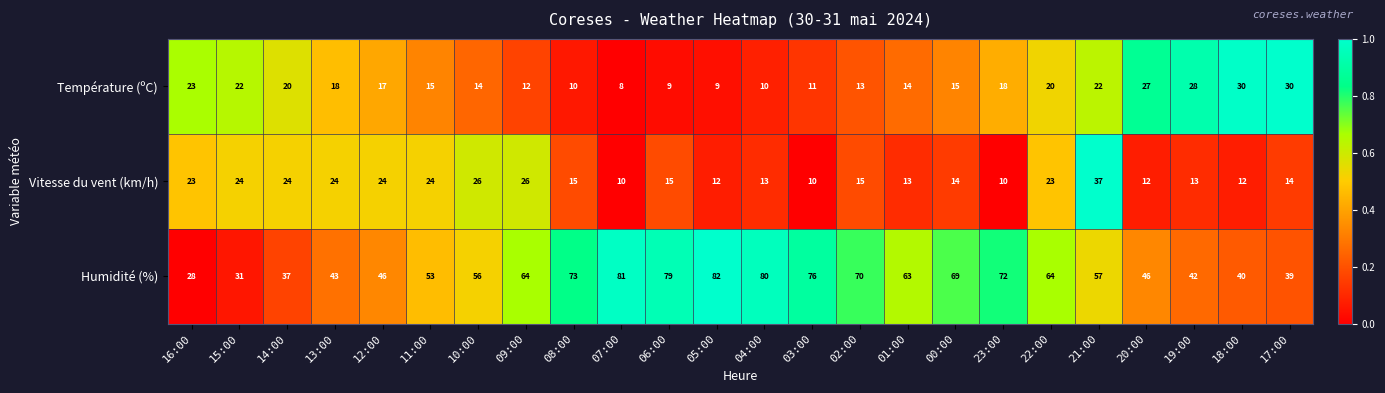

The value of Température (ºC) at 04:00 is 18. True or false?

False